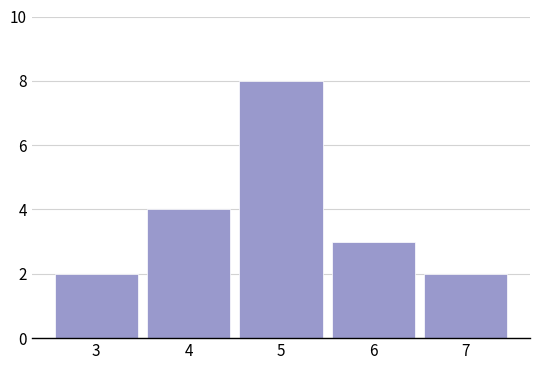

Reading right to left, extract all data points from this chart.

2	3	8	4	2